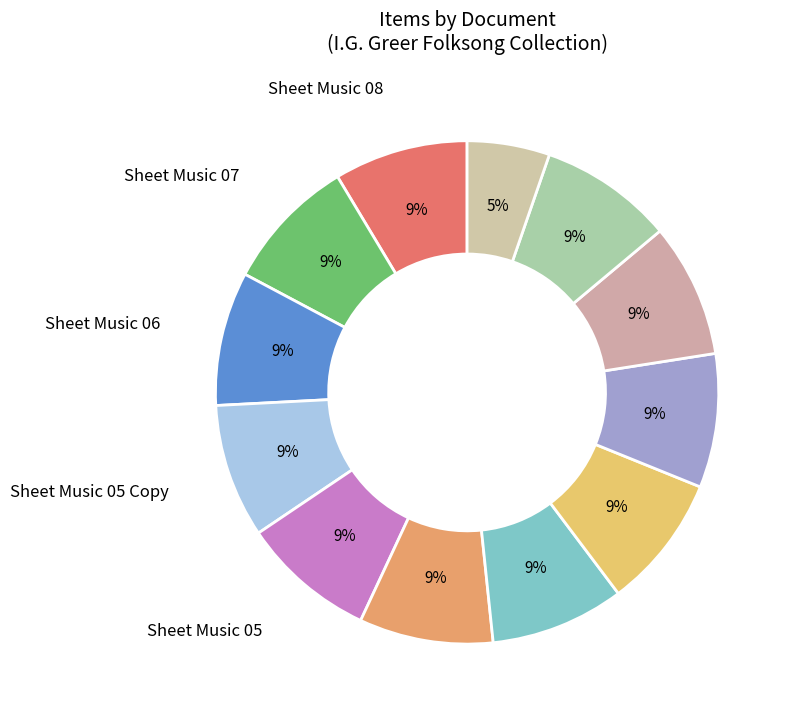

How many slices are in this pie chart?

12